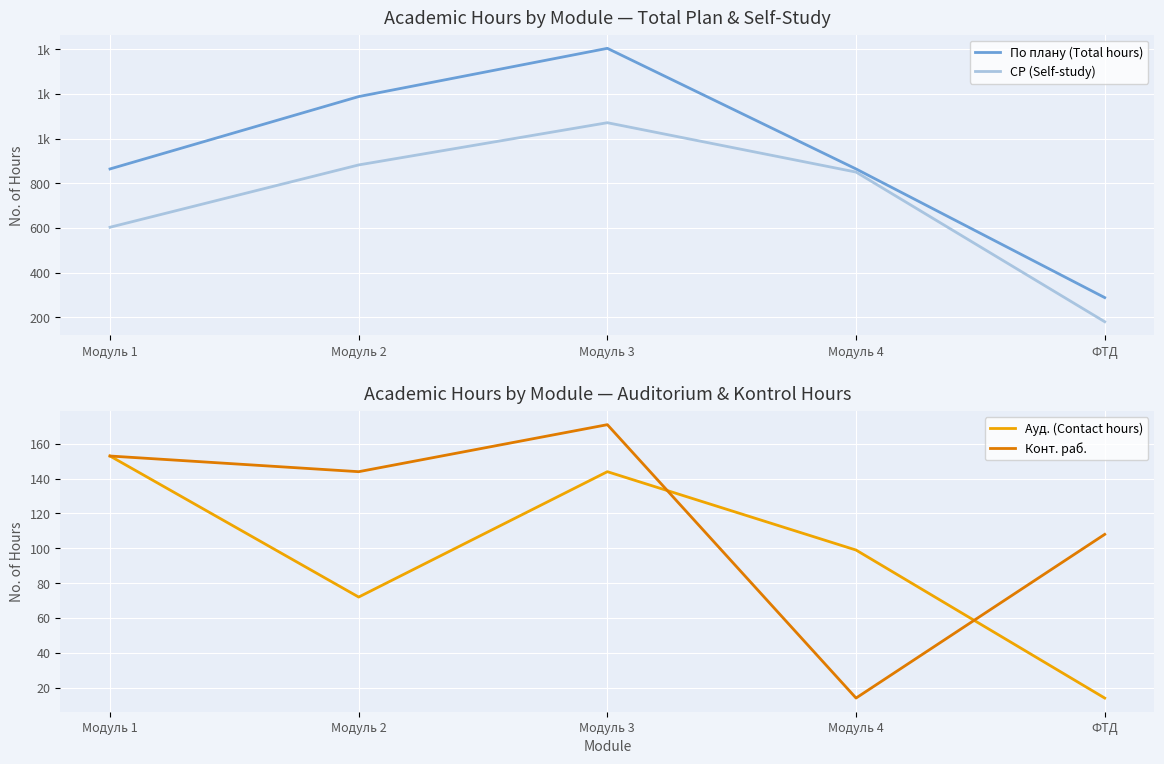

At which category does Конт. раб. reach its first local valley?

Модуль 2